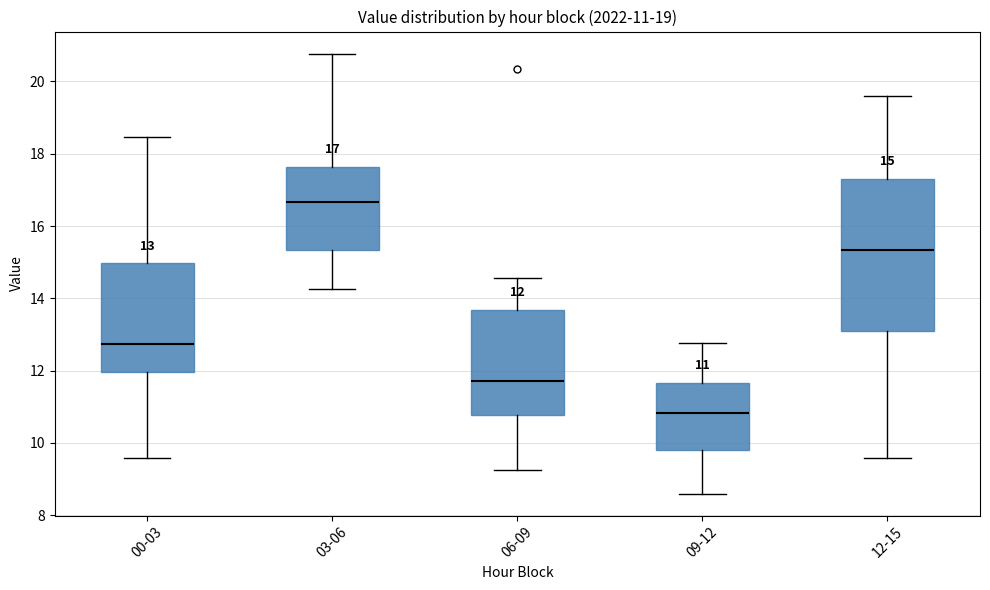

Which box has the lowest median line?

09-12